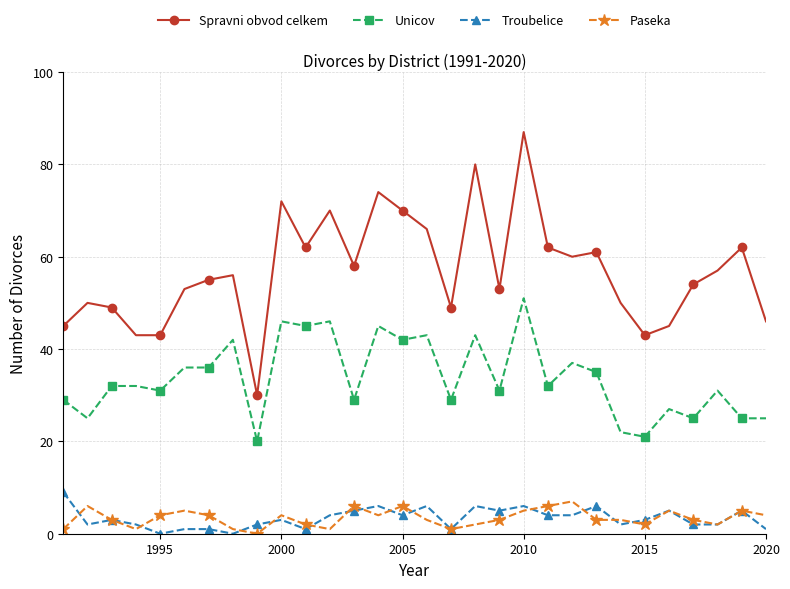

True or false: Paseka and Spravni obvod celkem intersect in this chart.

False